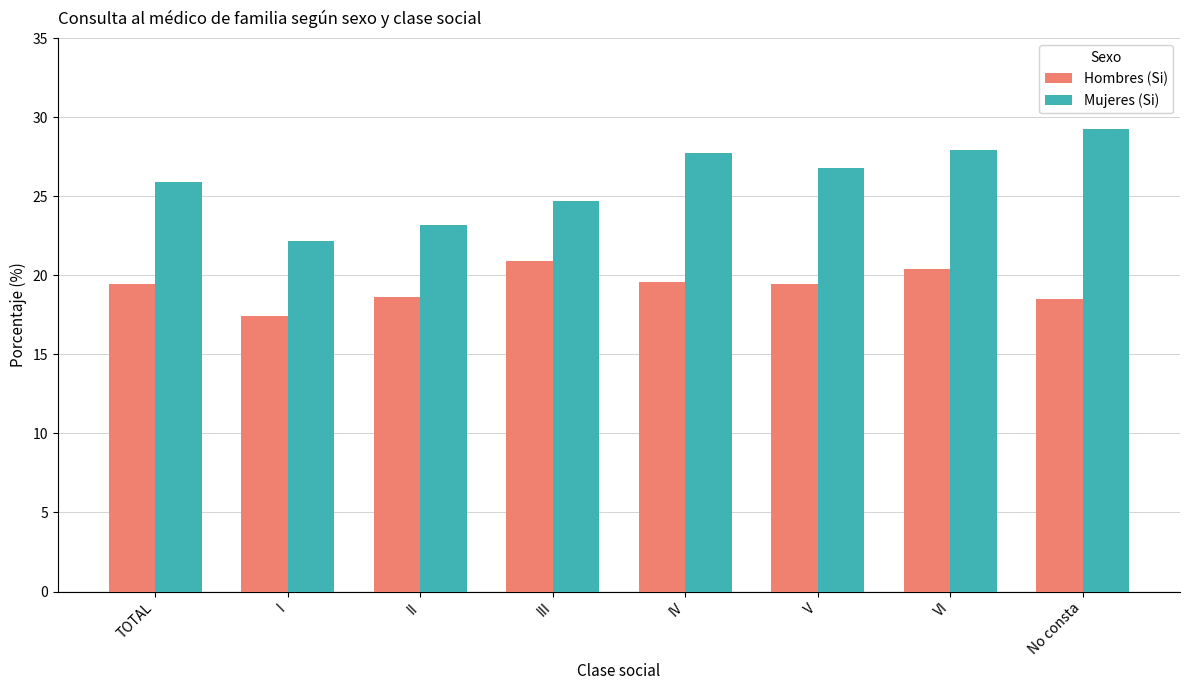

Which series has the largest range (max minus min)?

Mujeres (Si)